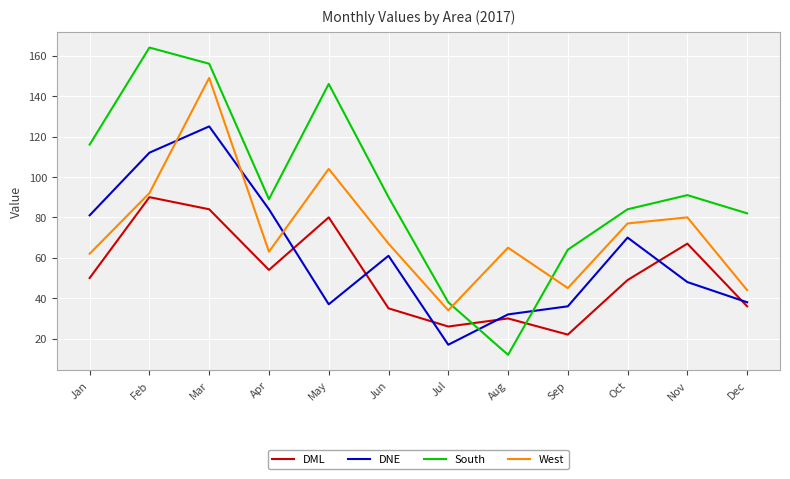

List the series in order of their peak value, highest first.

South, West, DNE, DML